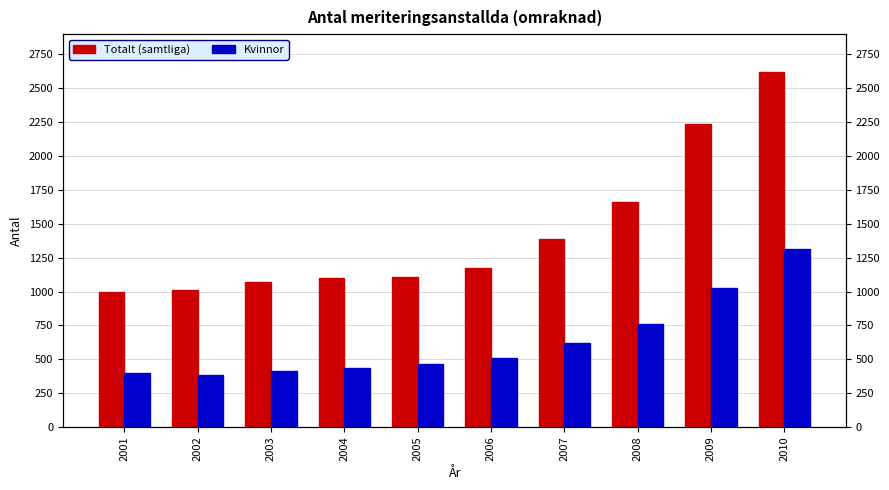

Reading left to right, list all the values displayed in this chart.

Totalt (samtliga): 994.5	1014.2	1073.9	1099.2	1106.7	1172.1	1385.0	1659.5	2235.7	2620.8
Kvinnor: 395.5	386.5	415.7	435.7	466.4	512.6	621.5	762.1	1023.1	1314.6